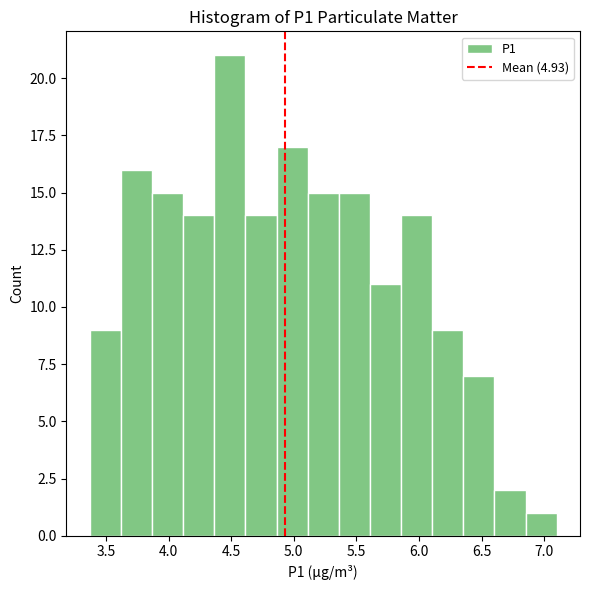

How tall is the bar that spans 3.35 to 3.60 on the x-axis? Neither the bar edges nor the heights are printed on the chart, so give them approximately, as read against the axes.

9